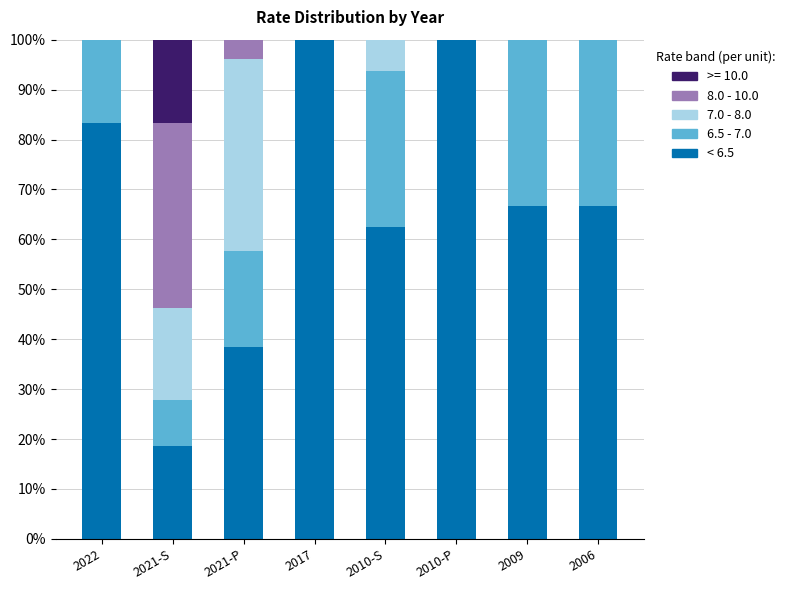

True or false: < 6.5 has a value of 66.8 at 2021-P.

False